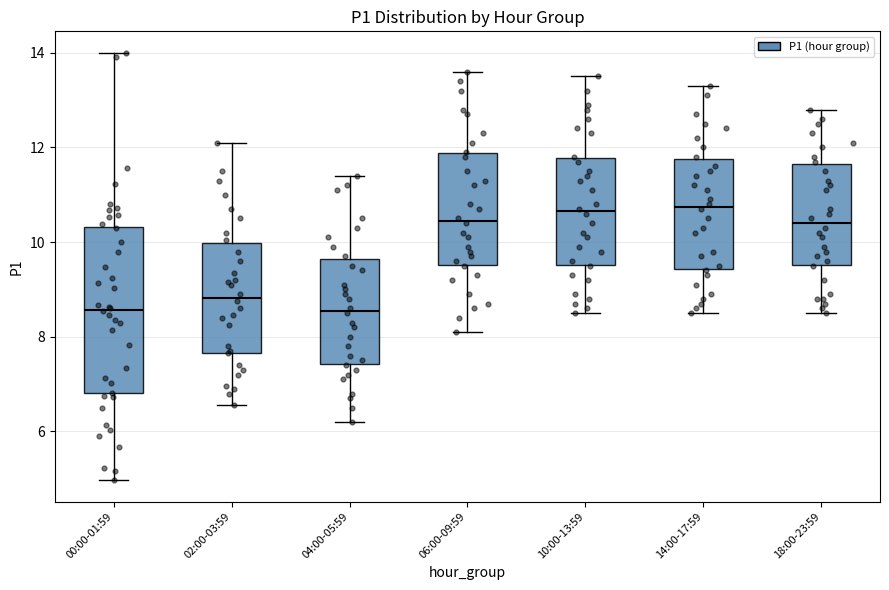

Reading left to right, read every box against the y-axis: the position of its median line, the range the box covers, and the ends of its whiskers. The values are not printed on the chart, so give them approximately, as read against the axis.

00:00-01:59: median 8.6, box 6.8 to 10.4, whiskers 5.0 to 14.0
02:00-03:59: median 8.8, box 7.6 to 10.0, whiskers 6.6 to 12.2
04:00-05:59: median 8.6, box 7.4 to 9.6, whiskers 6.2 to 11.4
06:00-09:59: median 10.4, box 9.6 to 11.8, whiskers 8.2 to 13.6
10:00-13:59: median 10.6, box 9.6 to 11.8, whiskers 8.6 to 13.6
14:00-17:59: median 10.8, box 9.4 to 11.8, whiskers 8.6 to 13.4
18:00-23:59: median 10.4, box 9.6 to 11.6, whiskers 8.6 to 12.8